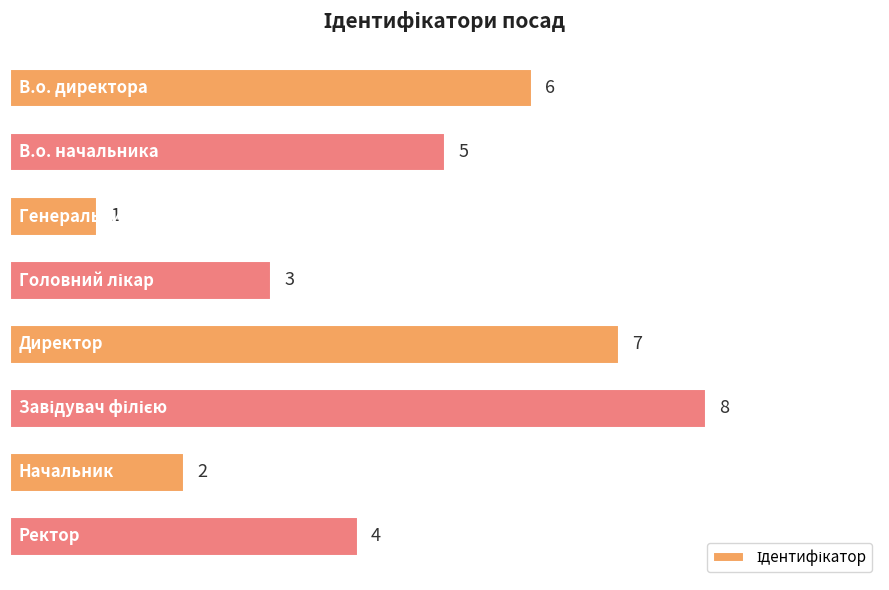

What is the value of the 6th bar from the top?

8